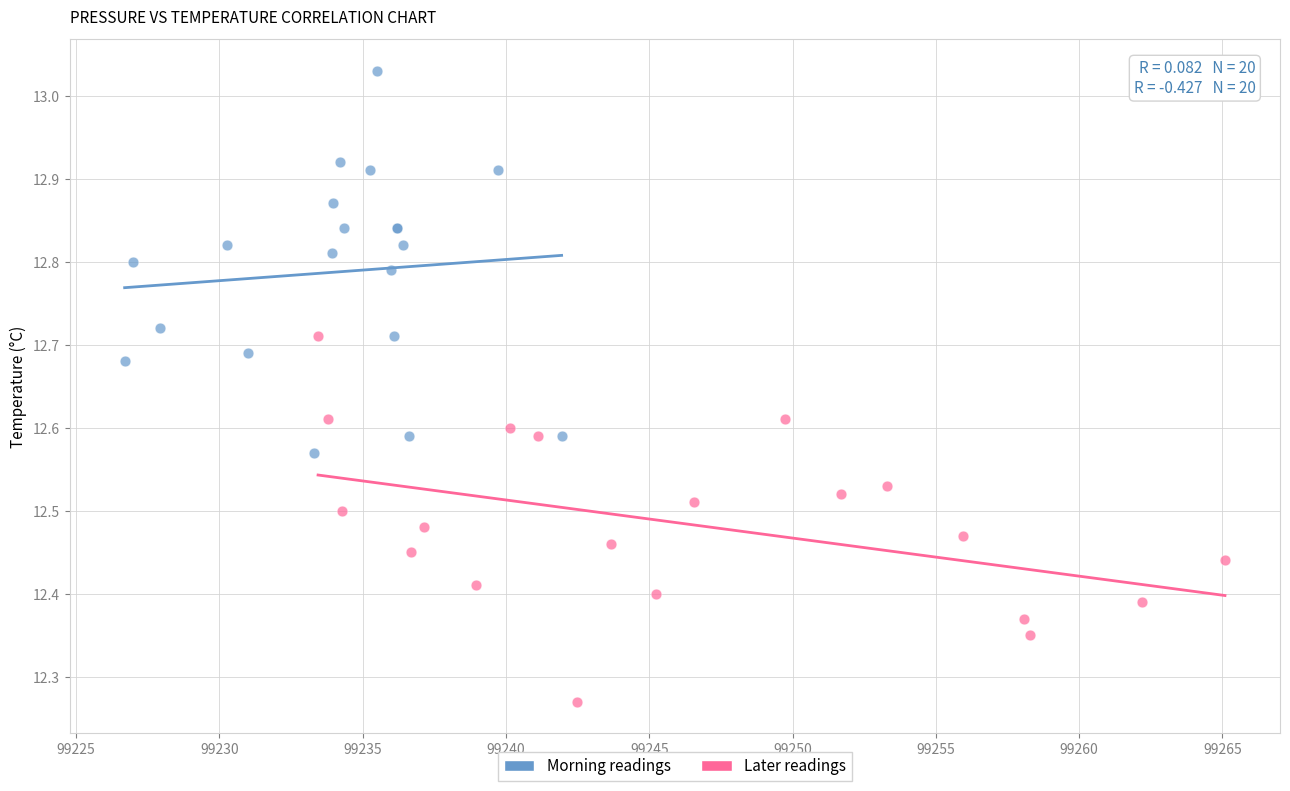

Which series reaches the maximum Y coordinate?

Morning readings